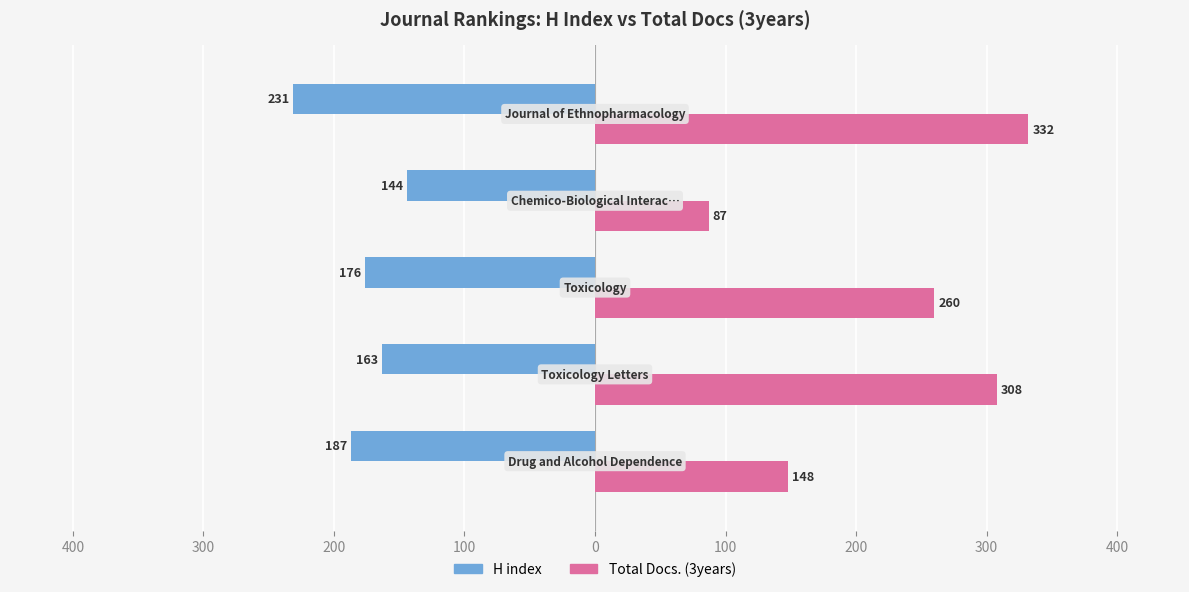

What are all the series names shown in the legend?

H index, Total Docs. (3years)